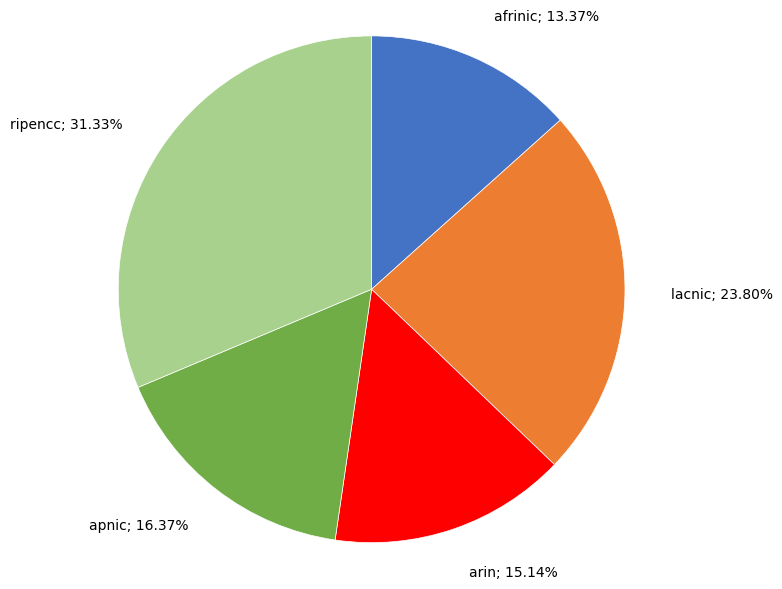

How many segments does this pie chart have?

5